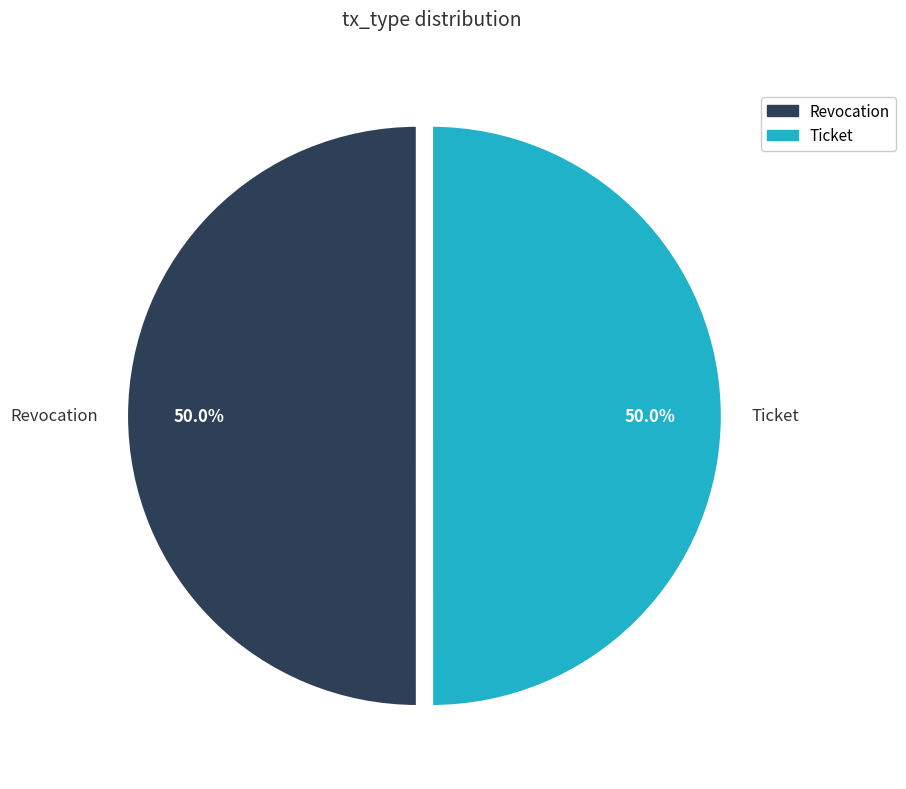

To the nearest percent, what is the combined percentage of Ticket and Revocation?

100%